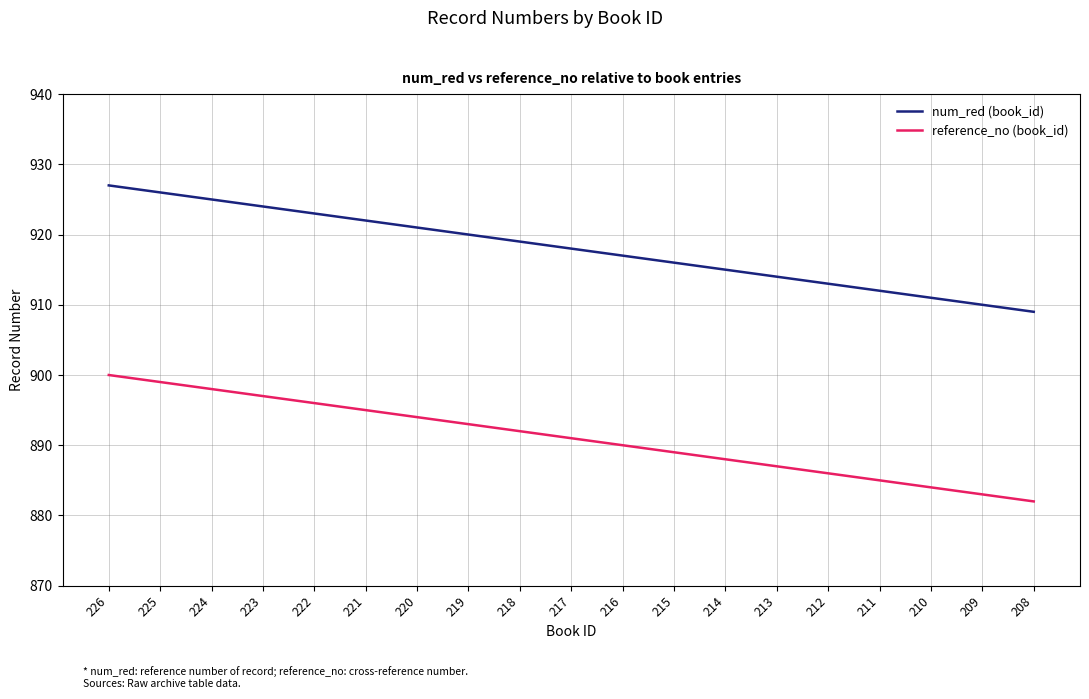

Count the number of categories in the chart.

19